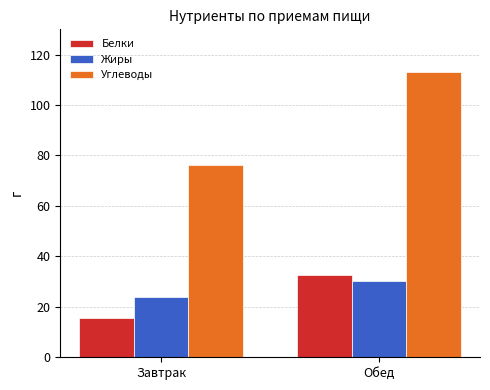

What is the highest value of the Белки series?

32.5